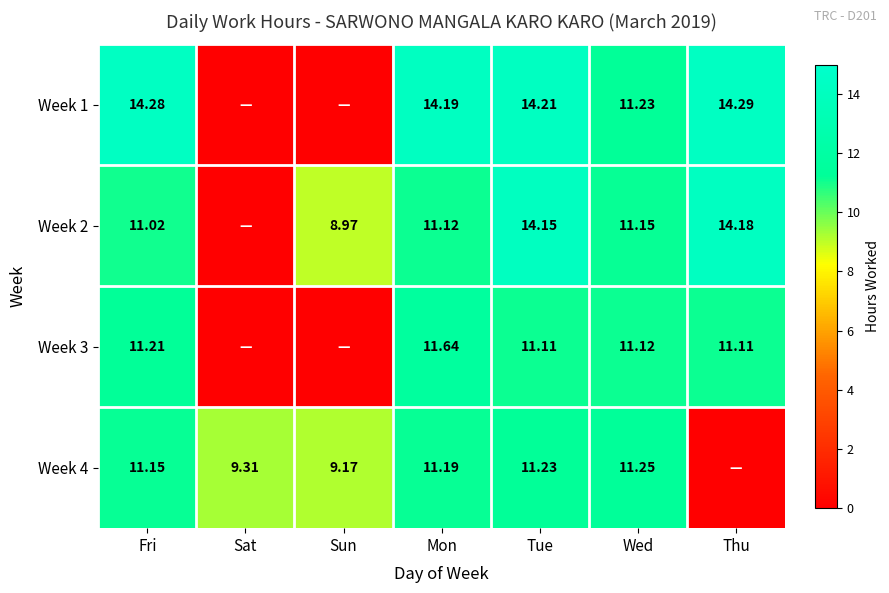

At which label is Week 2 closest to 7?

Sun